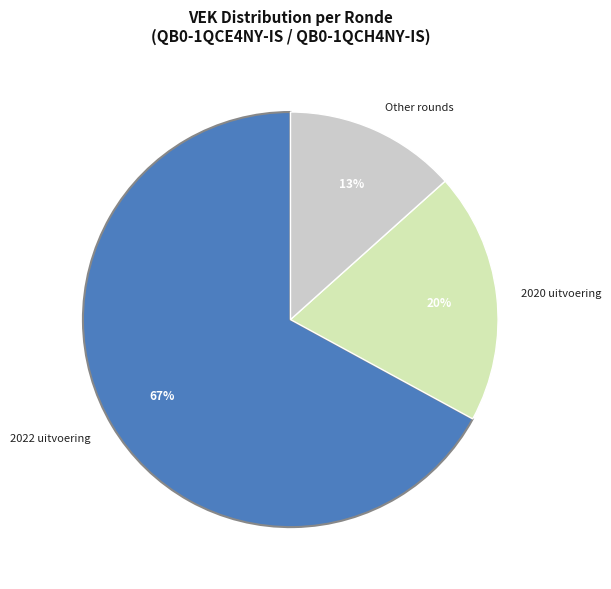

Which category has the biggest portion of the pie?

2022 uitvoering